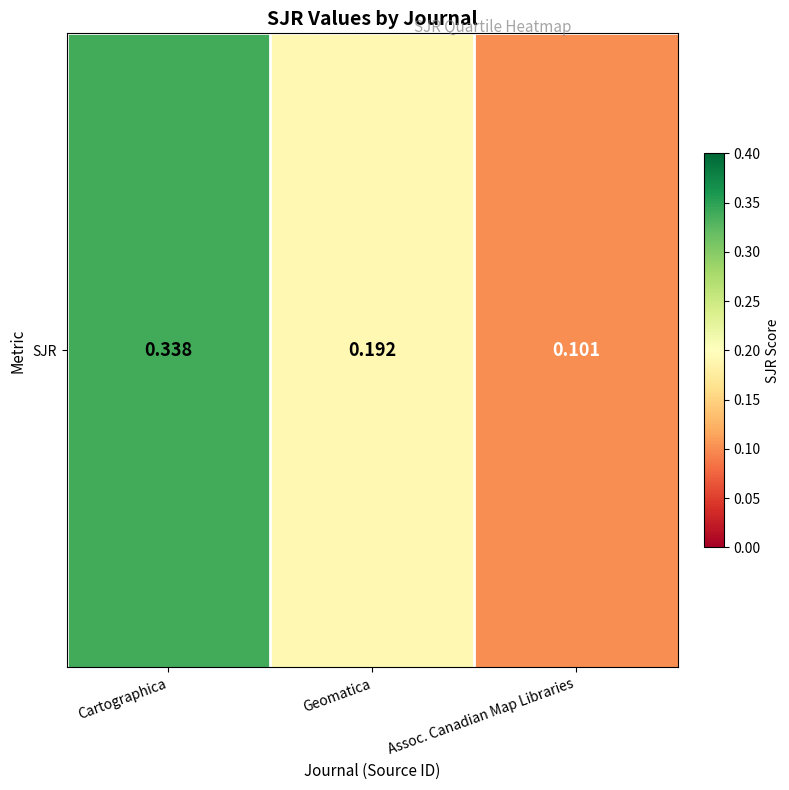

What is the difference between the maximum and second lowest values?

0.1